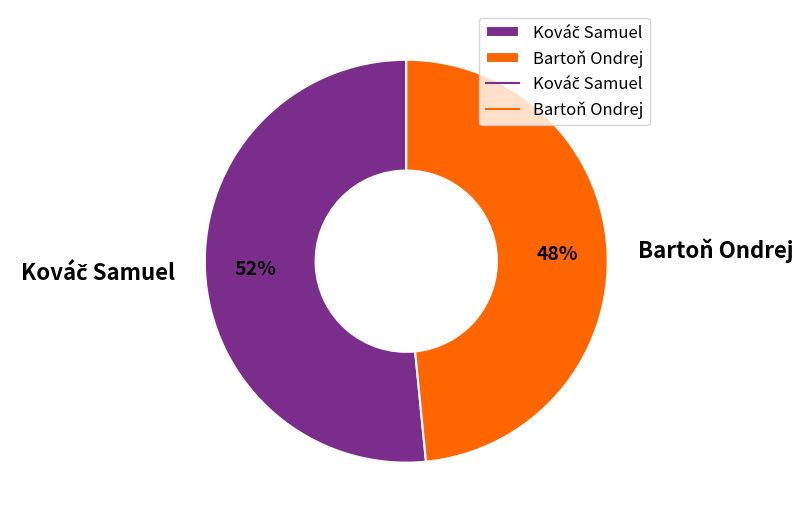

How many slices are in this pie chart?

2